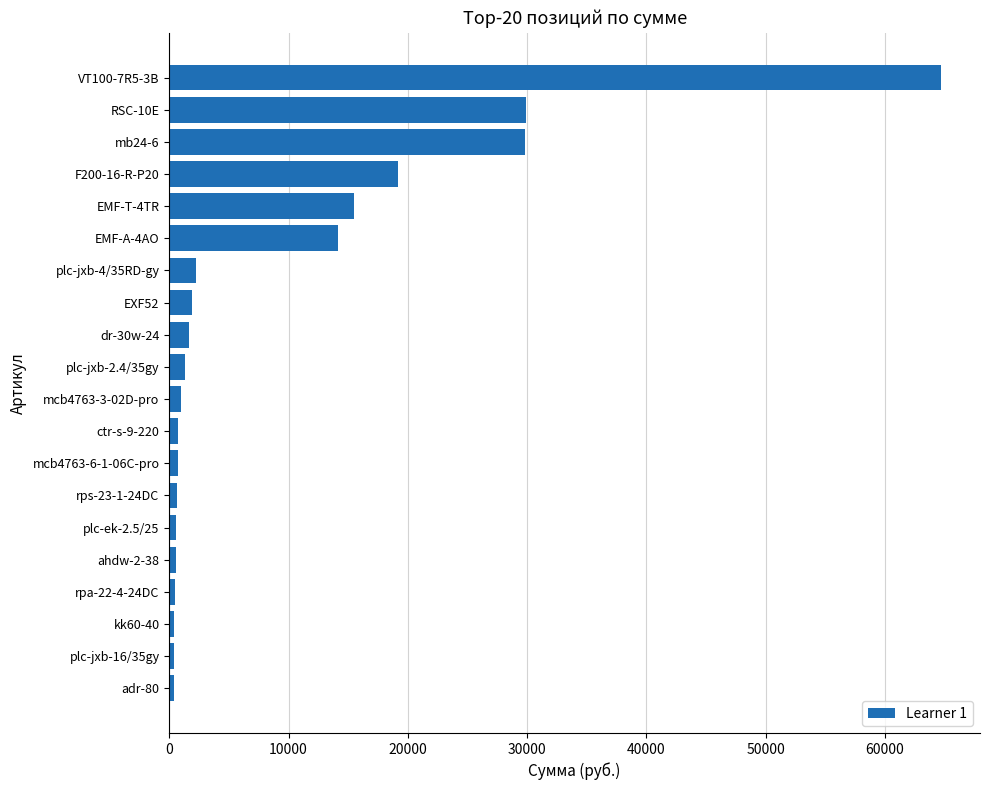

Count the number of data series in this chart.

1